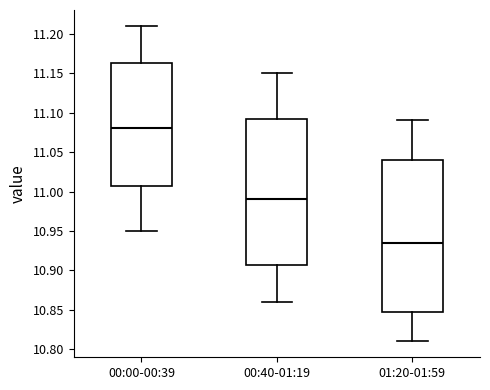

Where does the median line of the box for 01:20-01:59 sit on the y-axis? The values are not printed on the chart, so give them approximately, as read against the axis.

10.935